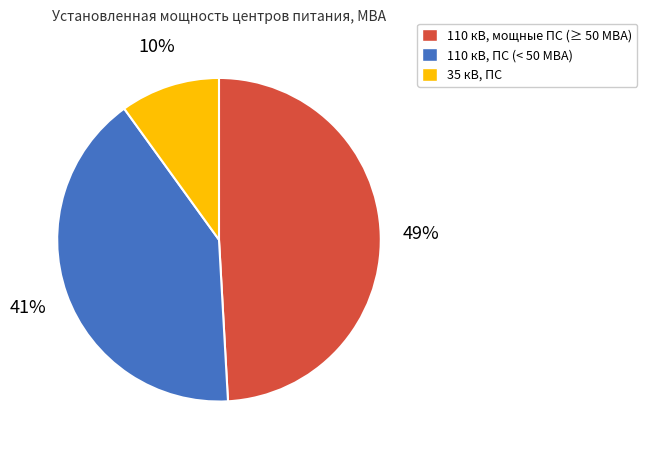

How many segments does this pie chart have?

3